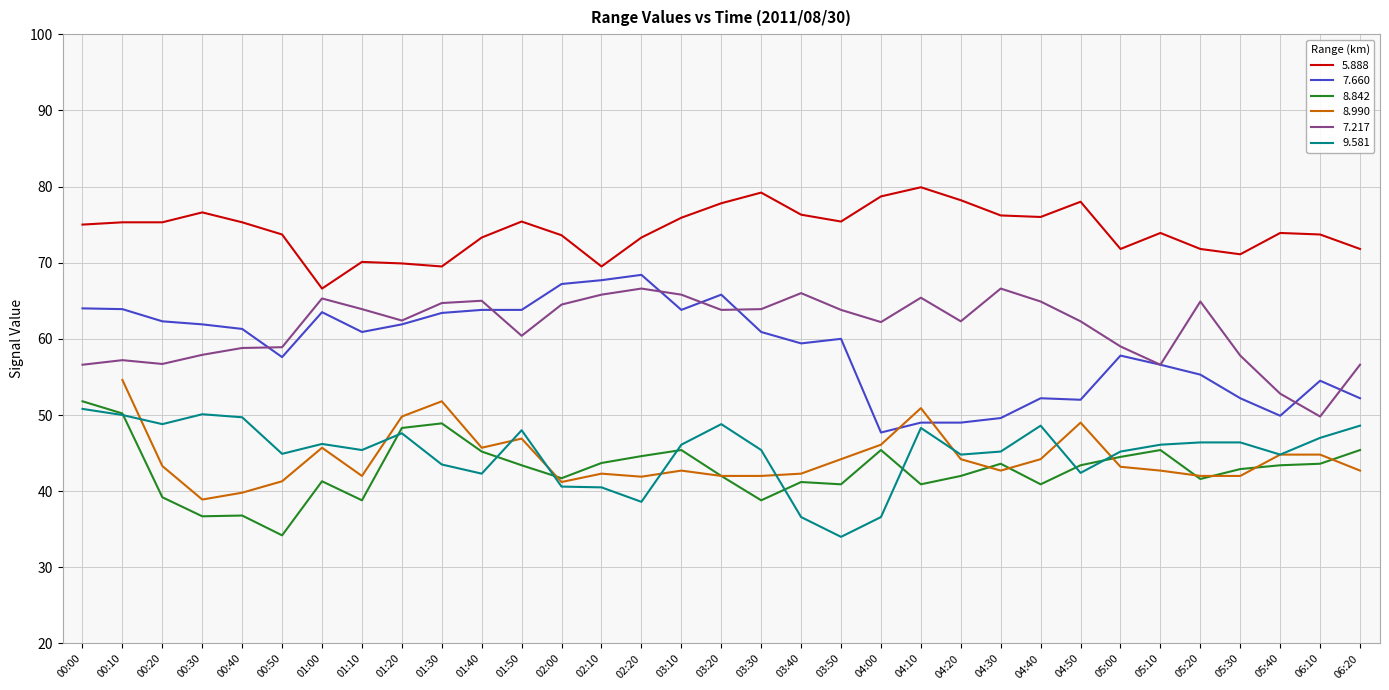

The value of 5.888 at 04:20 is 78.2. True or false?

True